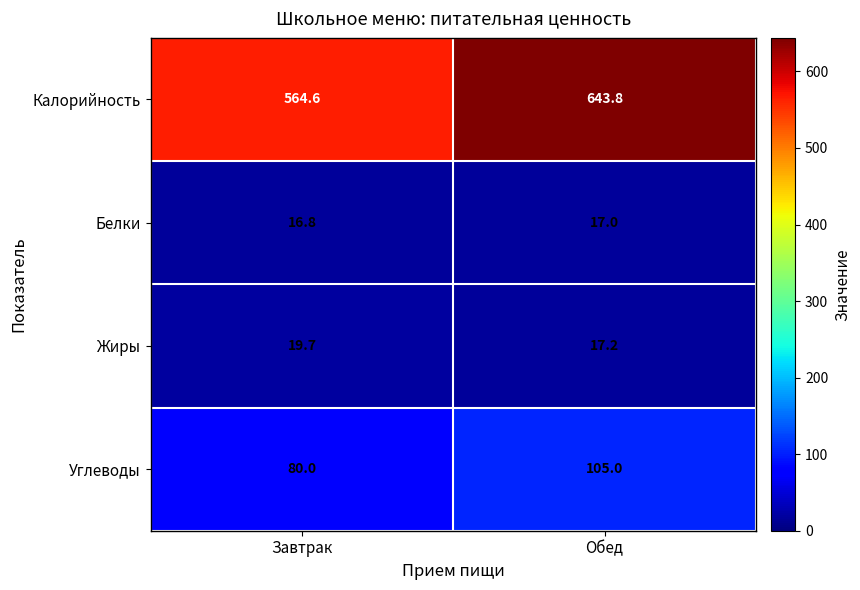

The value of Калорийность at Завтрак is 792.9. True or false?

False